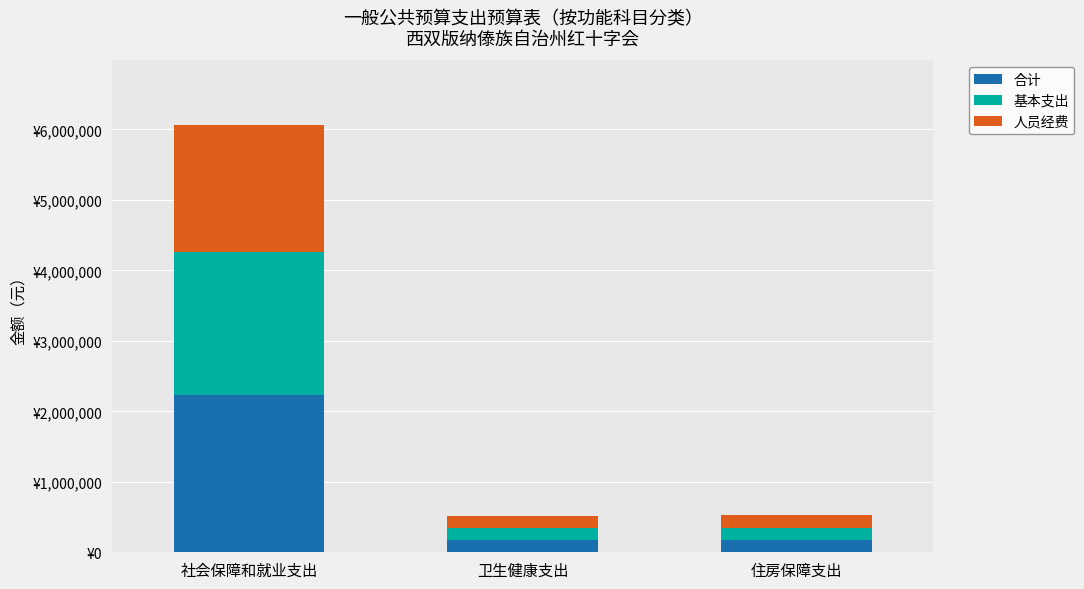

What are all the series names shown in the legend?

合计, 基本支出, 人员经费